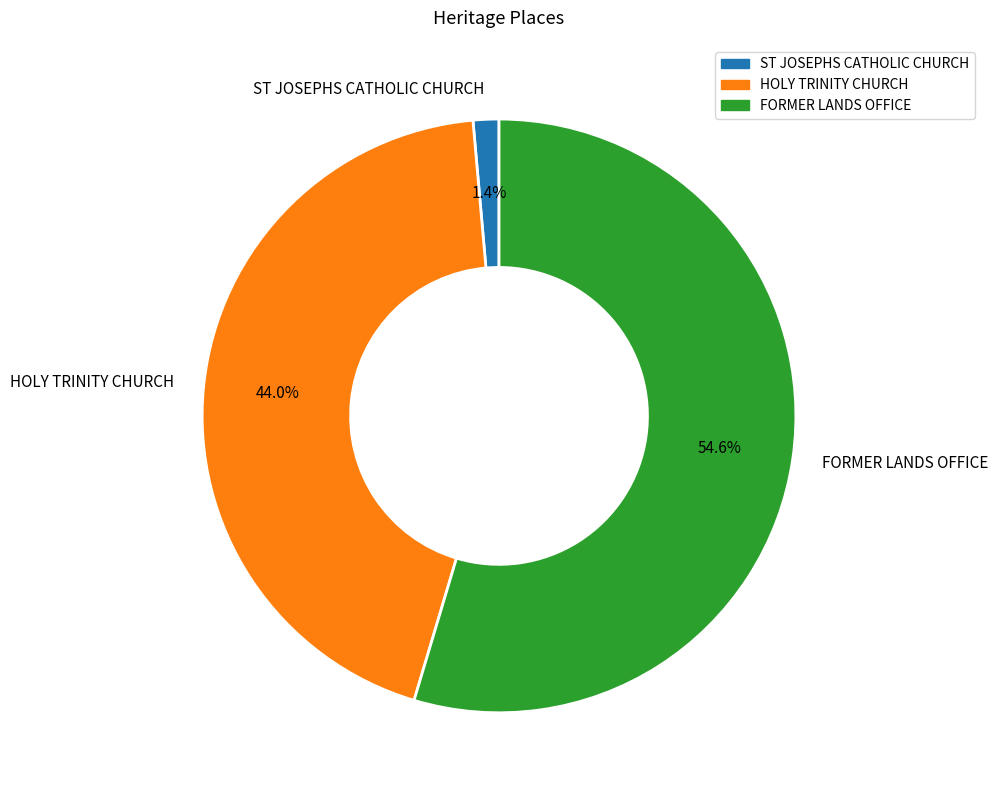

Is it true that HOLY TRINITY CHURCH is 59% of the pie?

False